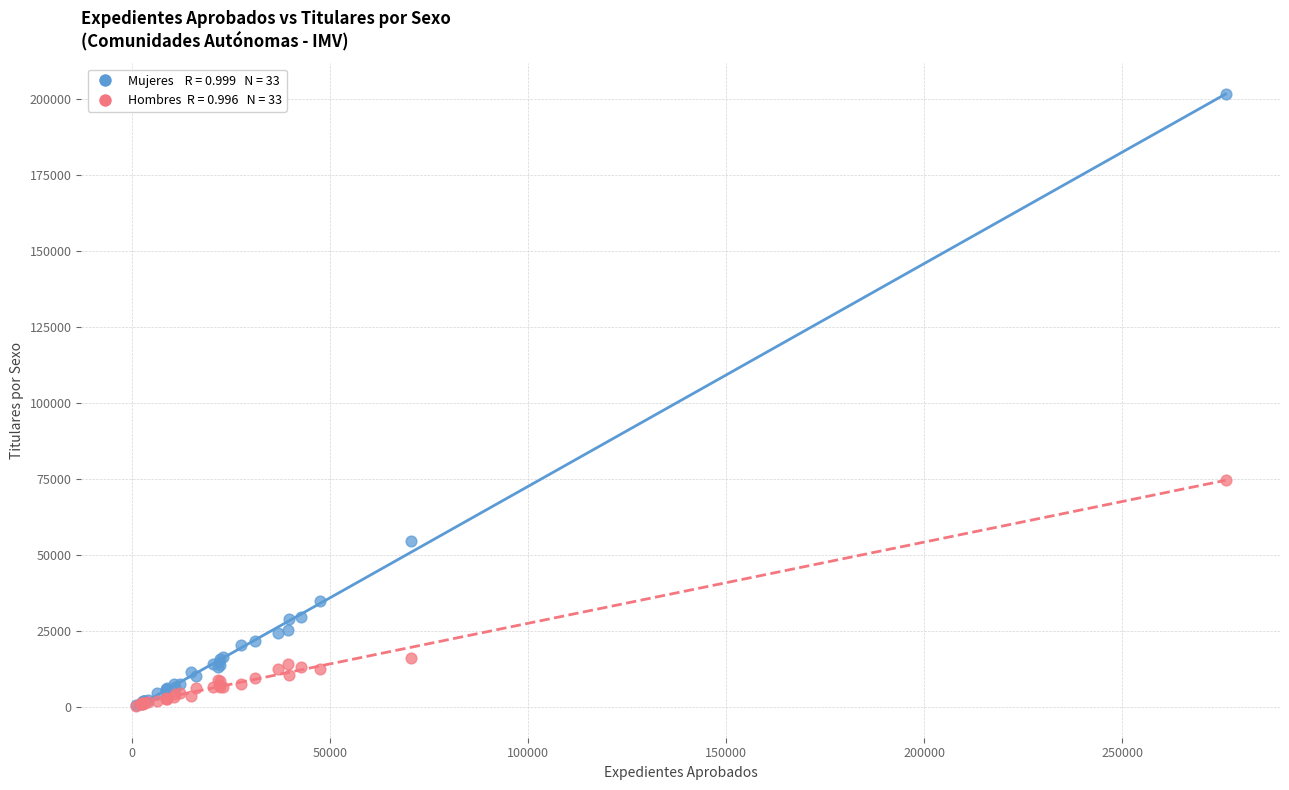

Across all series, what Y value is closest to 100930?

74648